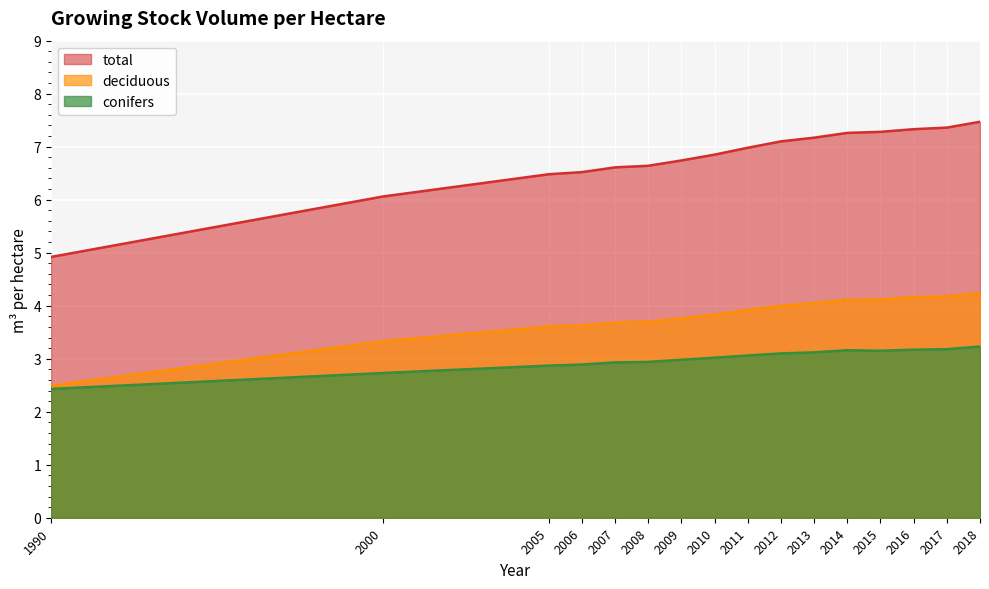

True or false: total[m3 pro hectare] and deciduous[m3 pro hectare] intersect in this chart.

False